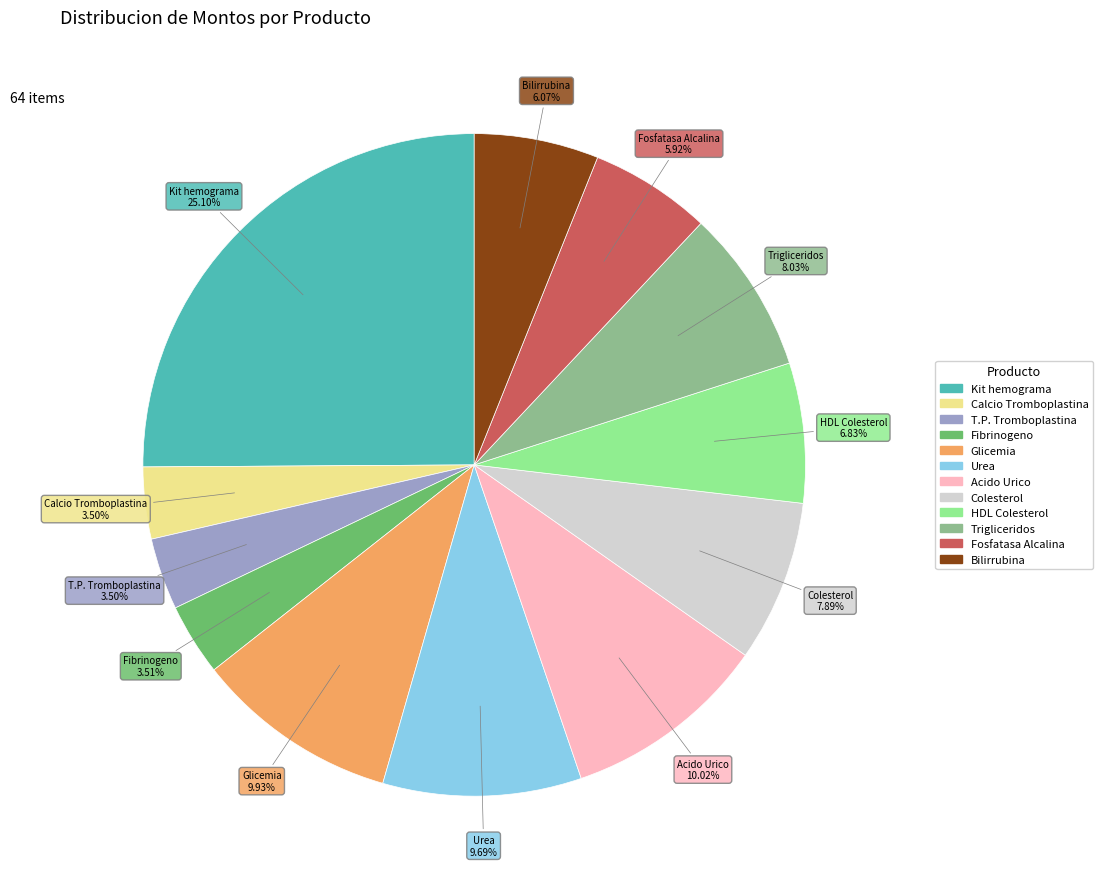

Is the sum of Acido Urico and Kit hemograma greater than half?

No